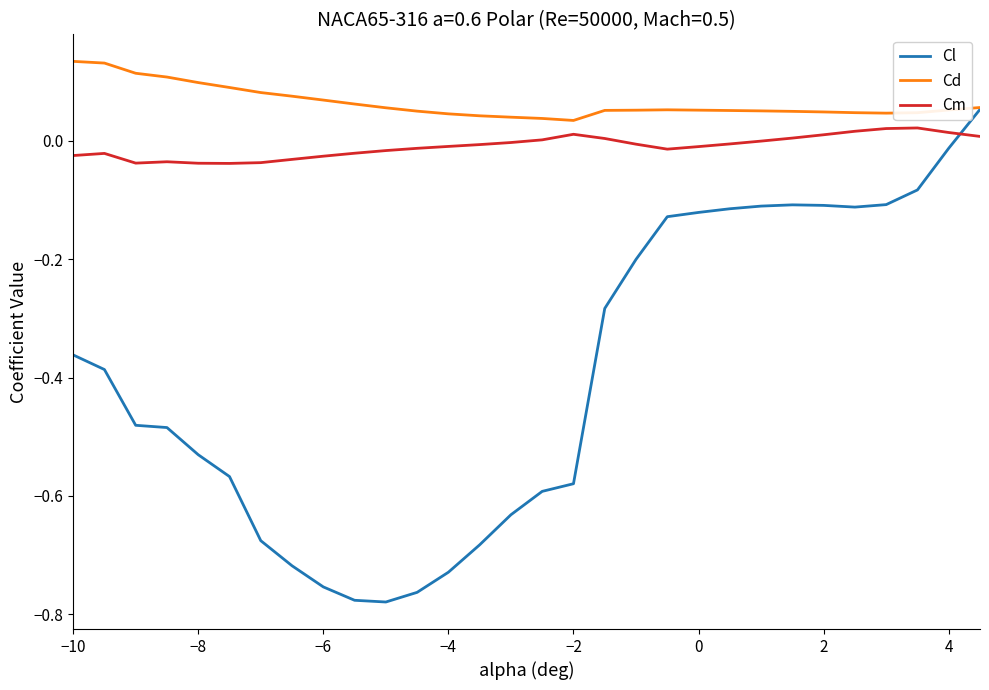

Which series has the largest total across all categories?

Cd